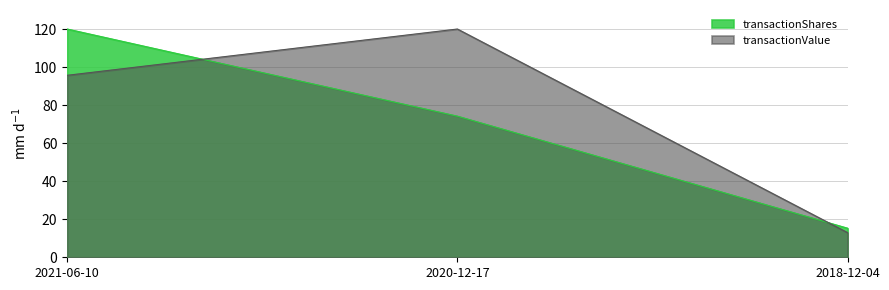

What is the difference between the maximum and minimum values in the transactionShares series?

104.7